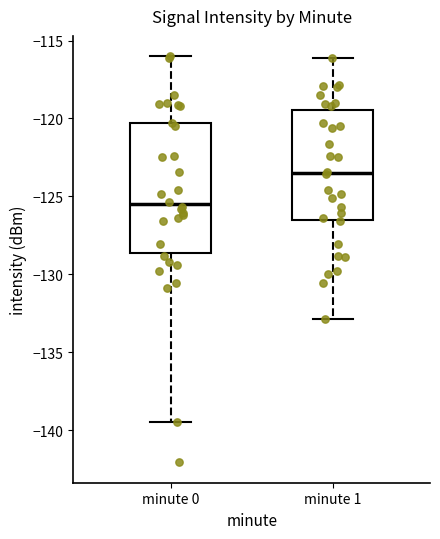

Which box is the tallest, from its lower edge to its upper edge?

minute 0